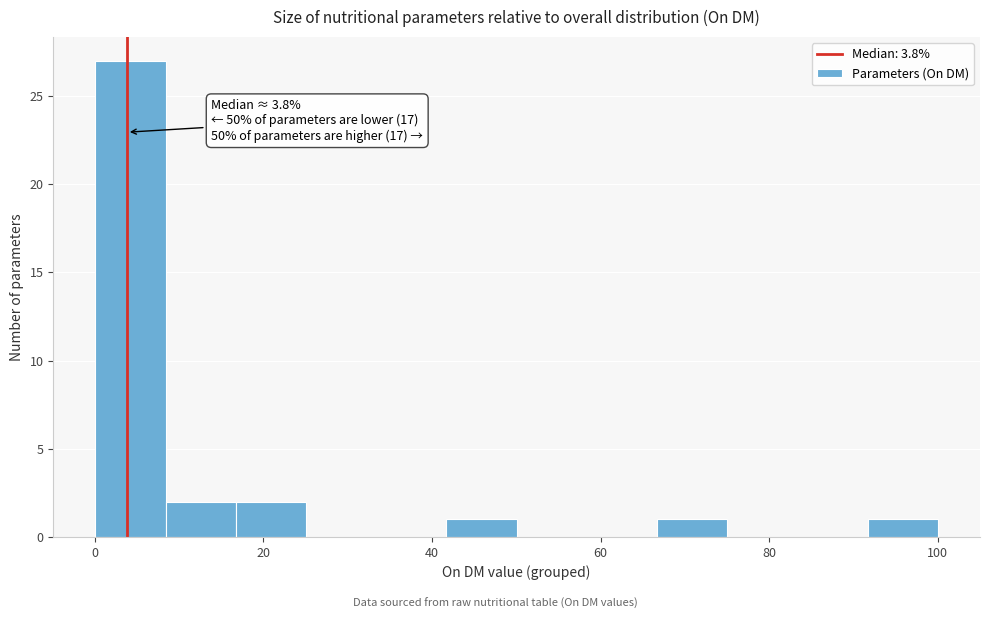

Which range on the x-axis has the tallest bar?

0 to 8